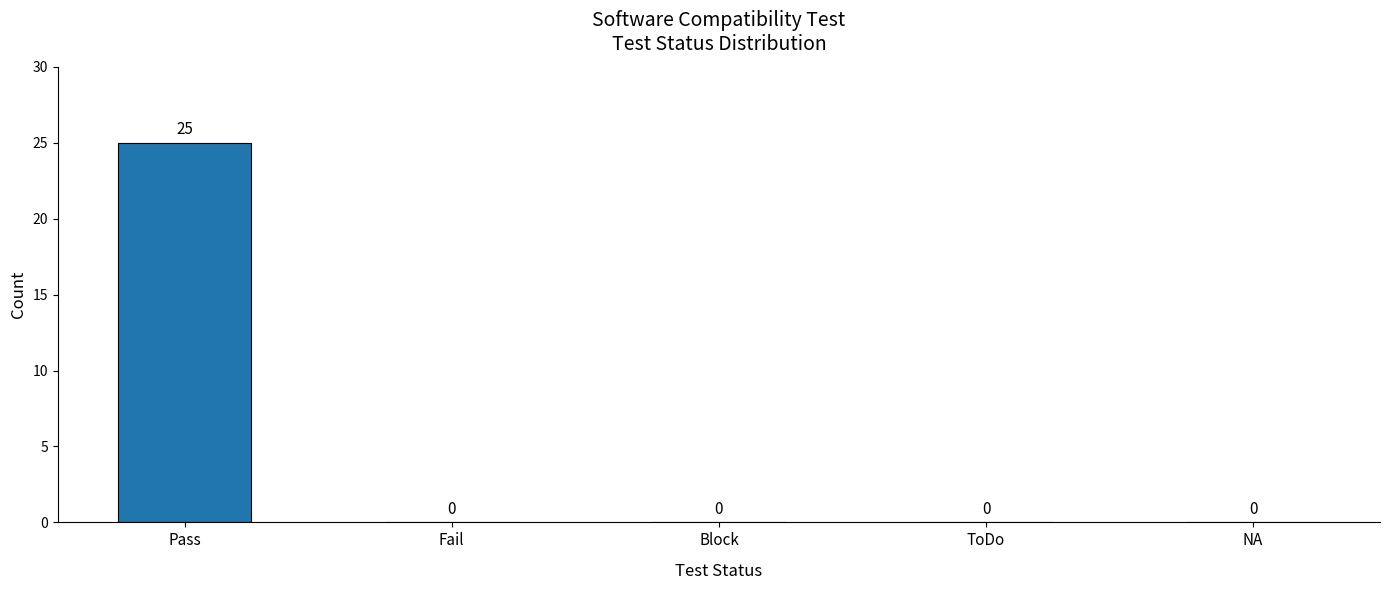

What is the sum of the values at Fail and Pass?

25